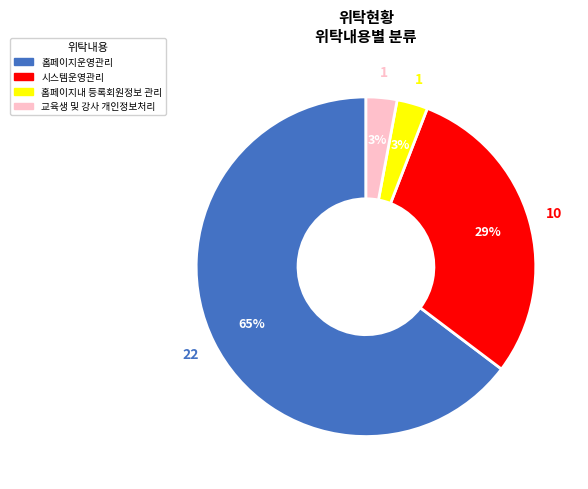

To the nearest percent, what is the combined percentage of 홈페이지운영관리 and 홈페이지내 등록회원정보 관리?

68%